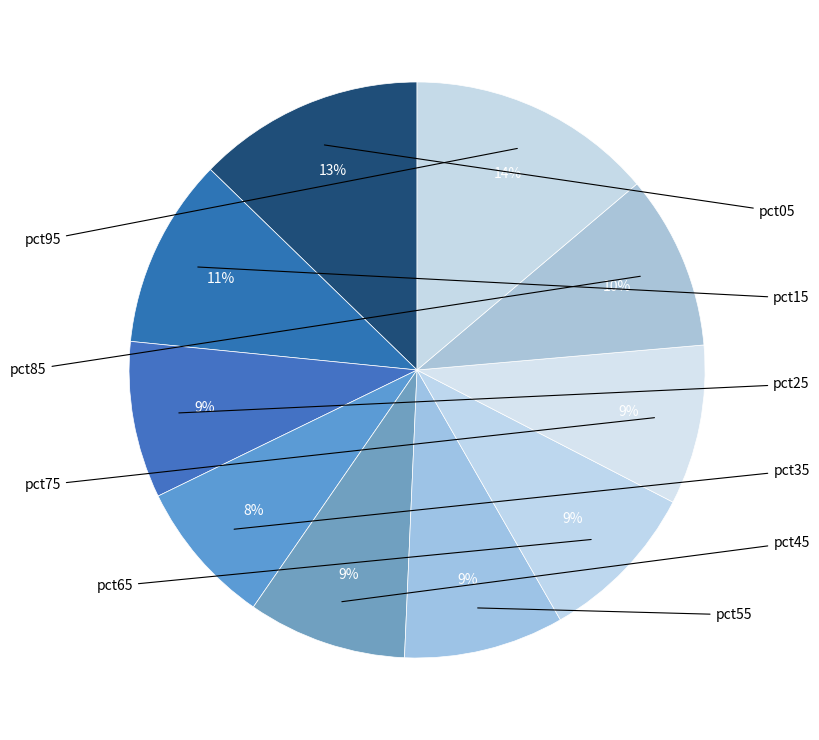

Is there any slice that represents more than half of the pie?

No